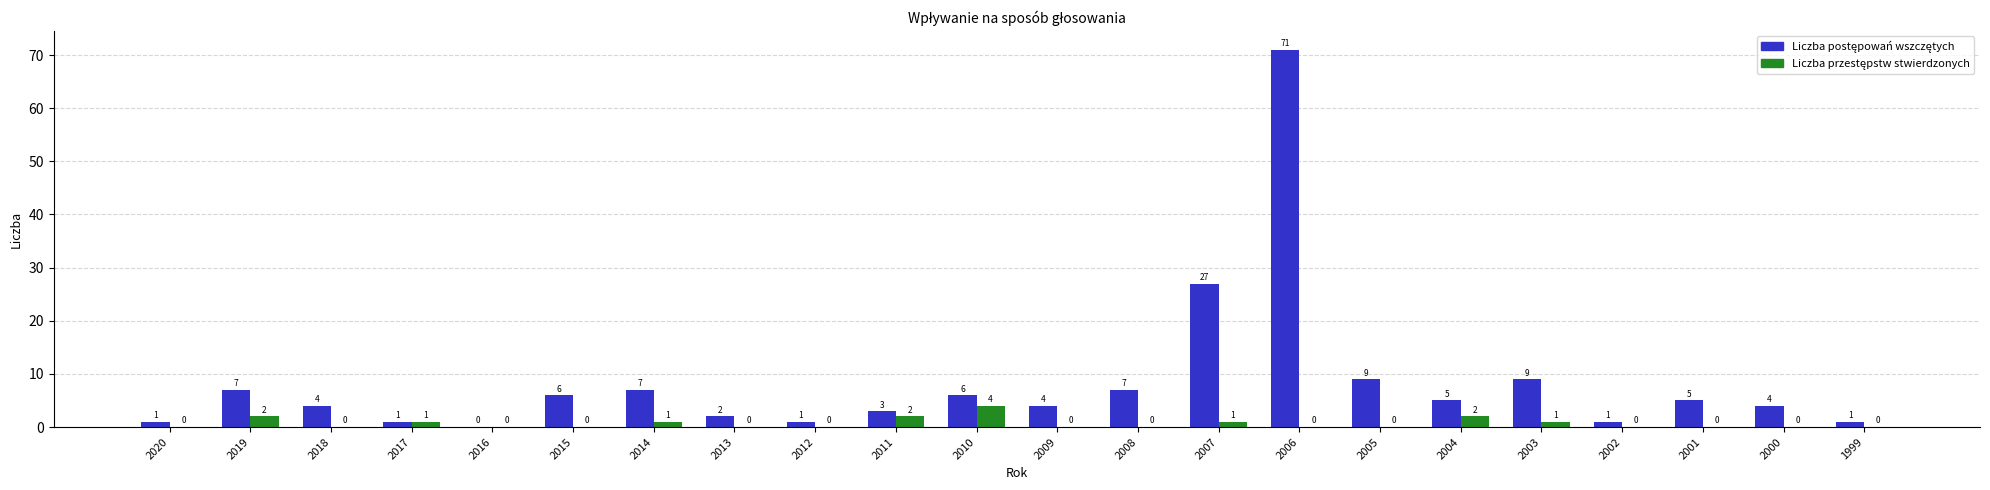

What is the total value across all series at 2009?

4